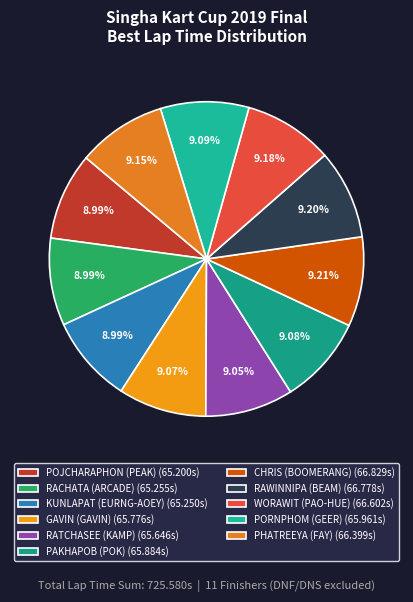

What percentage is the KUNLAPAT (EURNG-AOEY) slice, to the nearest percent?

9%